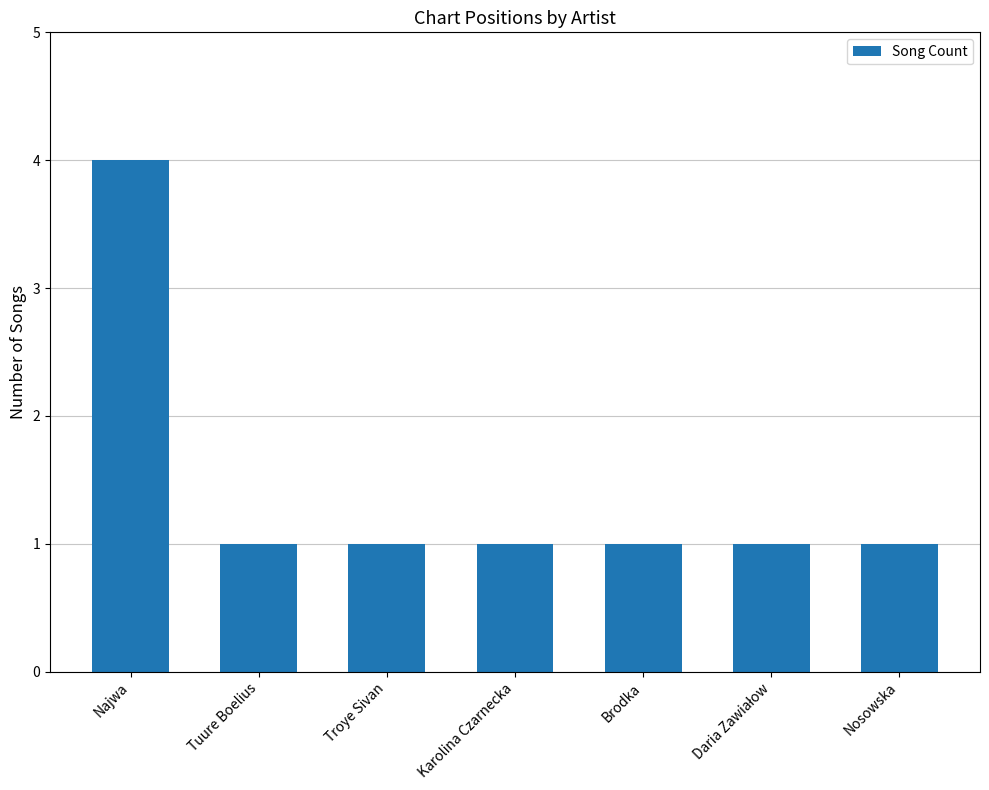

What is the sum of all values?

10